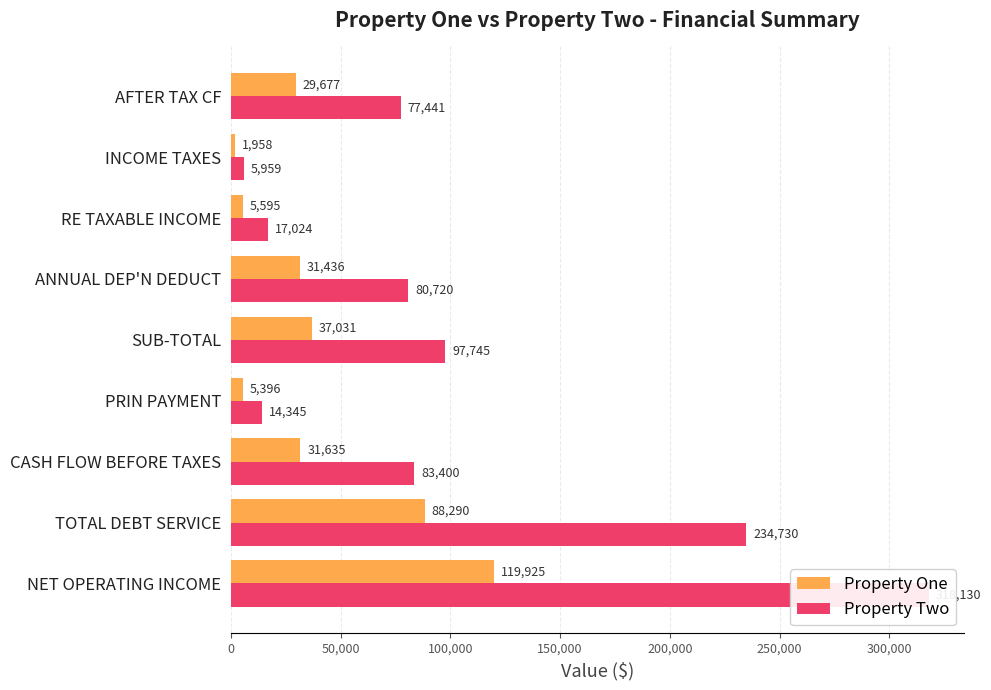

Reading left to right, extract all data points from this chart.

Property One: 119925.0	88289.7	31635.3	5395.6	37030.9	31436.4	5594.6	1958.1	29677.2
Property Two: 318130.0	234730.5	83399.5	14345.0	97744.5	80720.1	17024.4	5958.6	77441.0